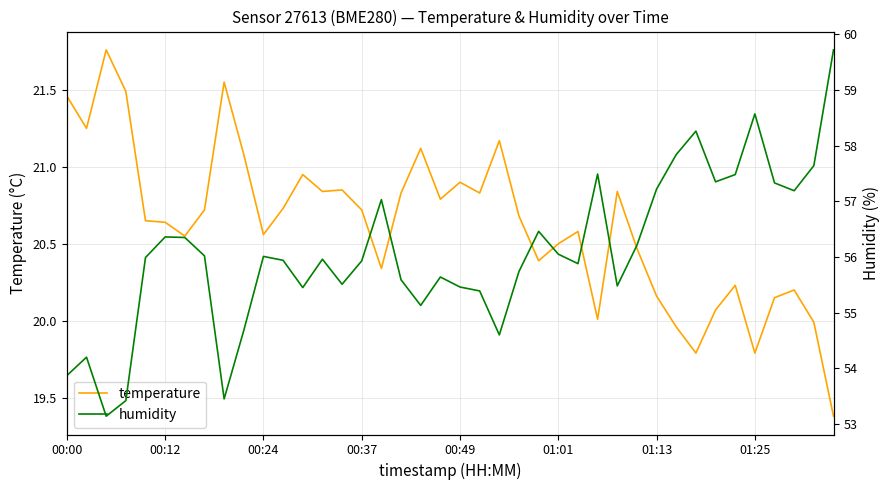

What is the label of the 1st point from the left?

00:00